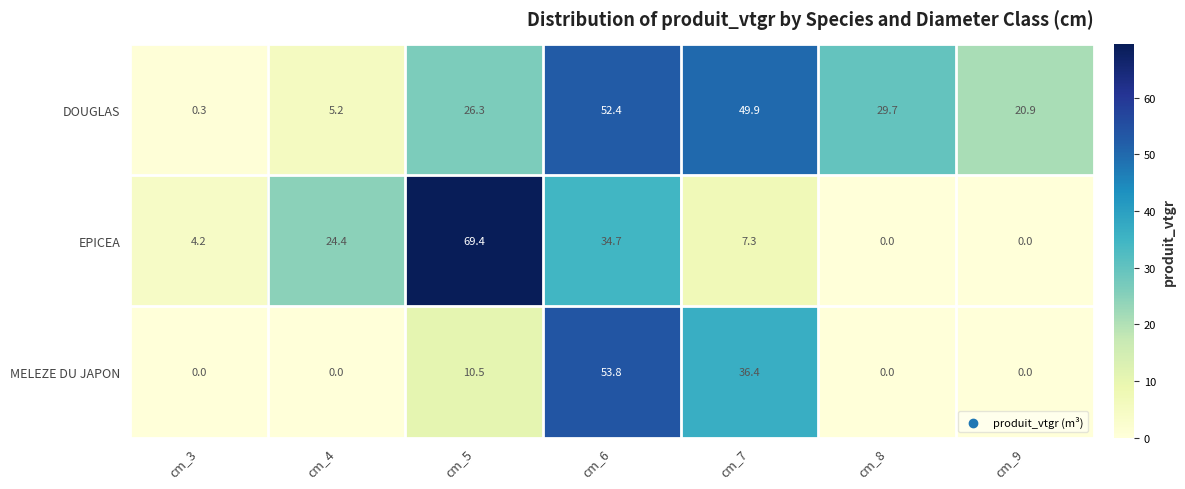

At cm_5, list the series in order from smallest to largest.

MELEZE DU JAPON, DOUGLAS, EPICEA